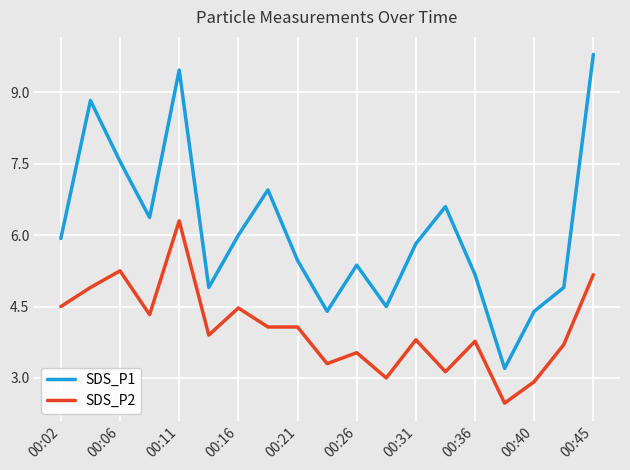

Which series has the largest range (max minus min)?

SDS_P1